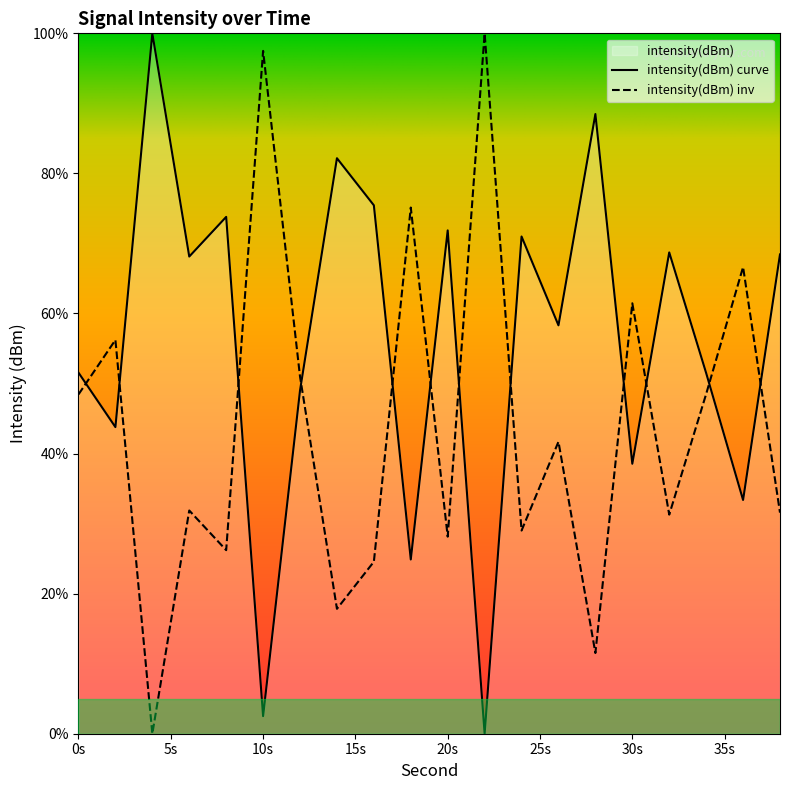

Between 38 and 14, which is larger?

14